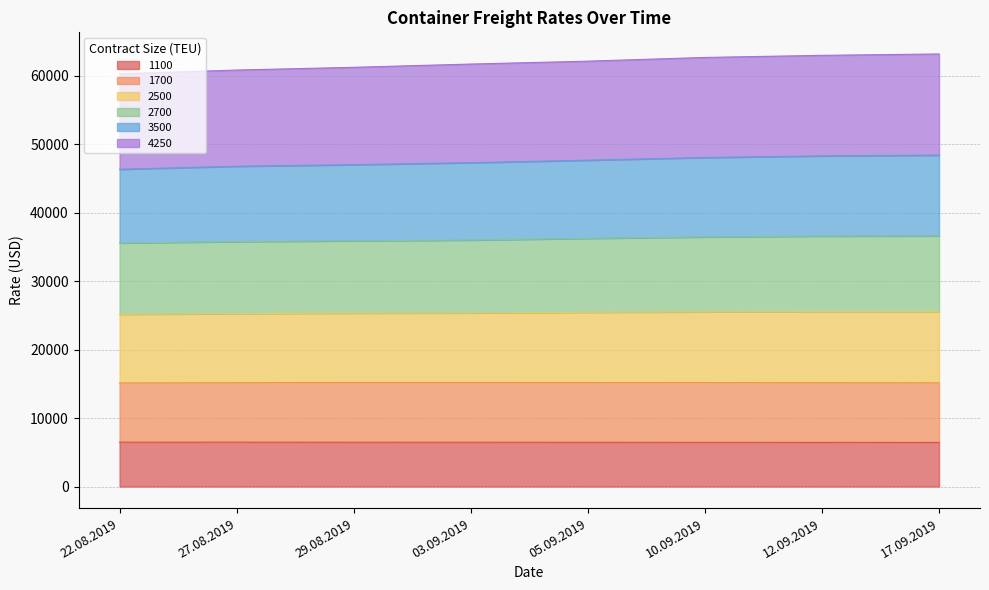

True or false: 4250 and 2700 intersect in this chart.

False